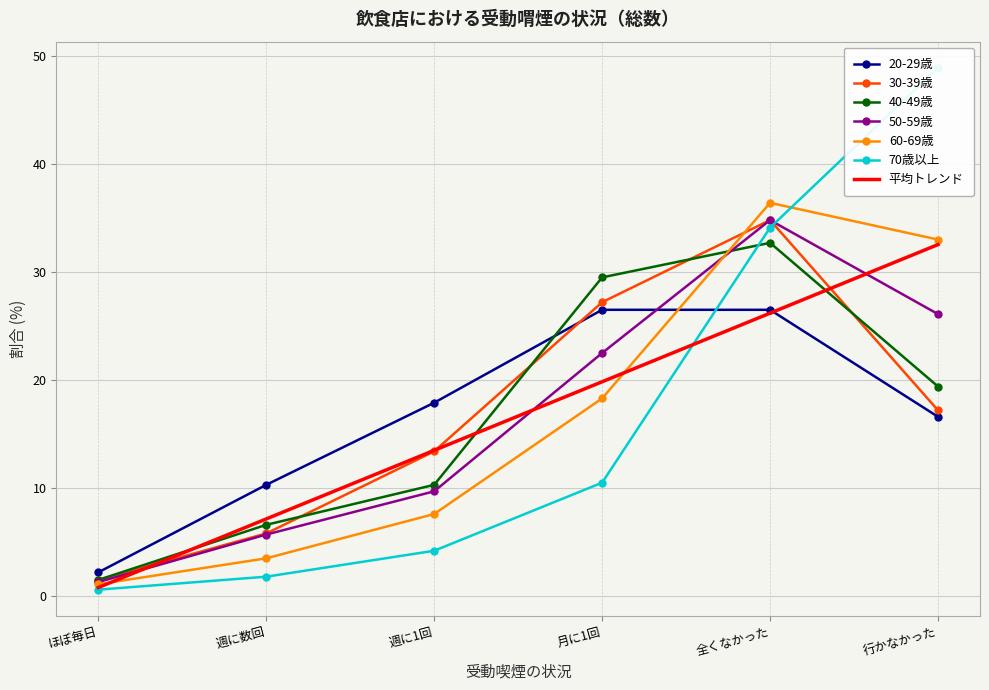

Rank the categories by 平均トレンド value from highest to lowest.

行かなかった, 全くなかった, 月に1回, 週に1回, 週に数回, ほぼ毎日